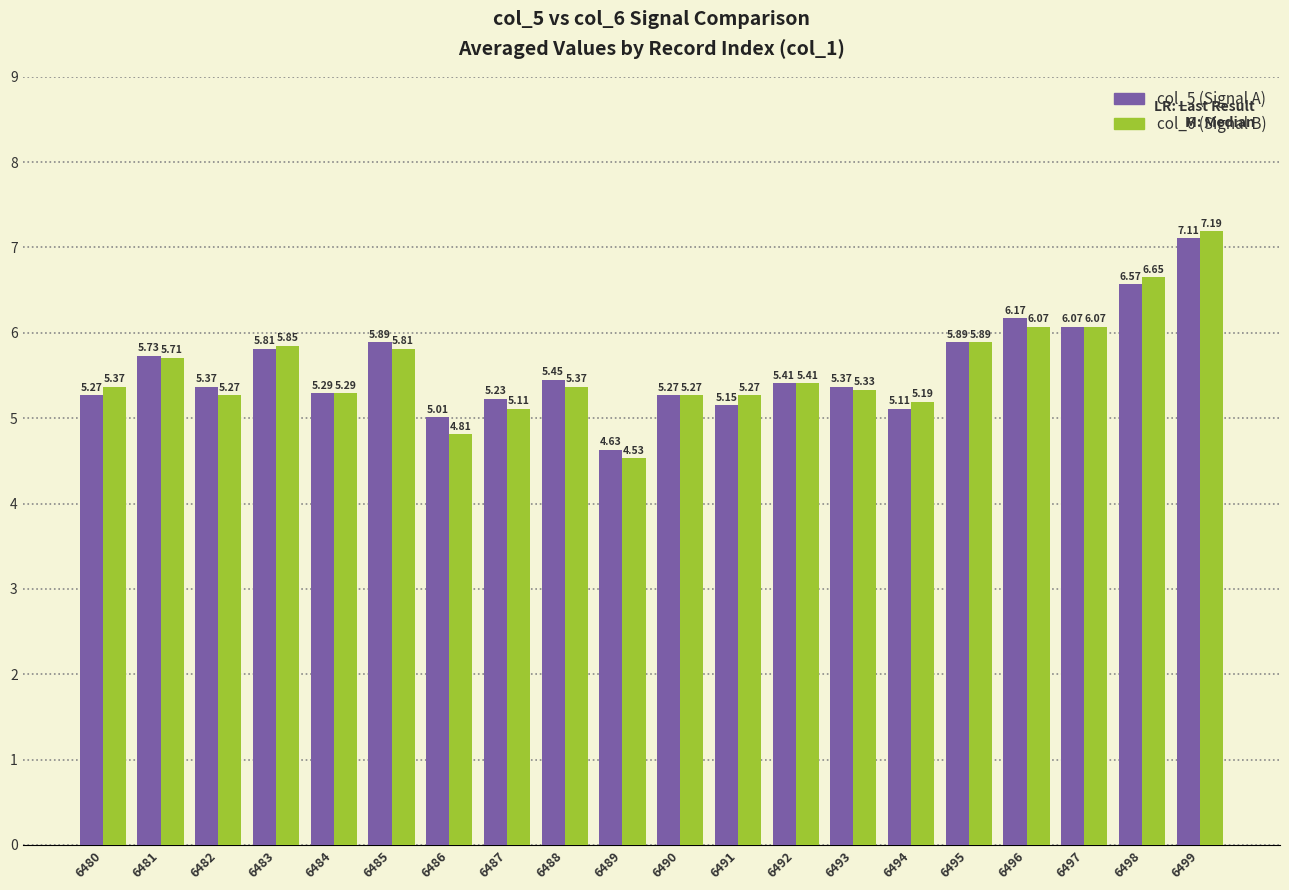

How many series are shown in this chart?

2